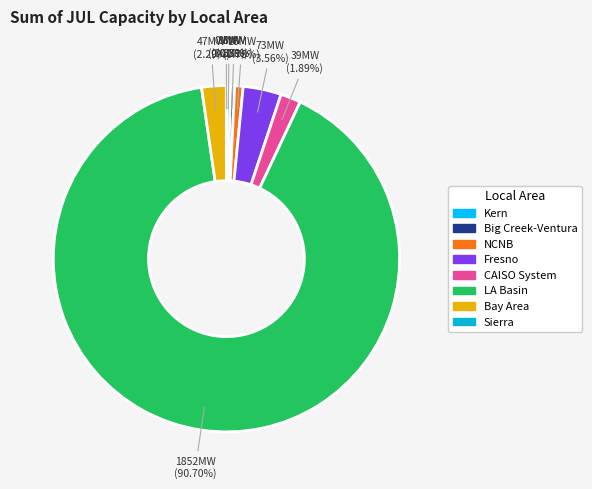

Does Kern account for over 50% of the chart?

No